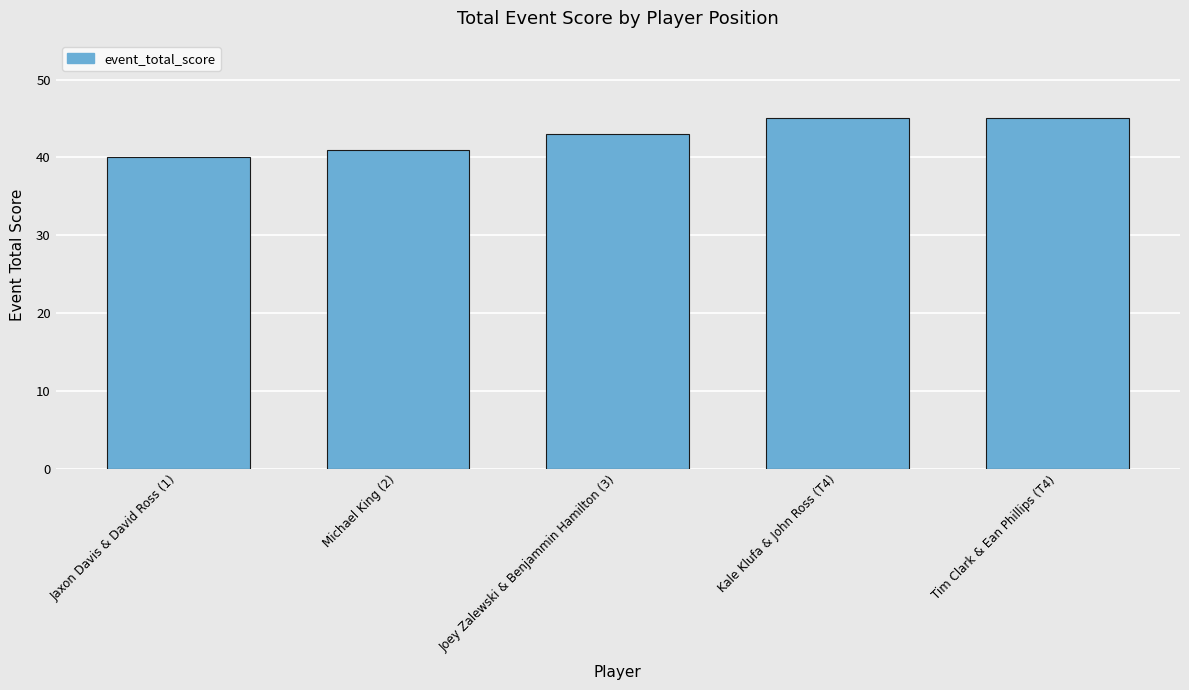

Count the values in the range 41 to 45.

4